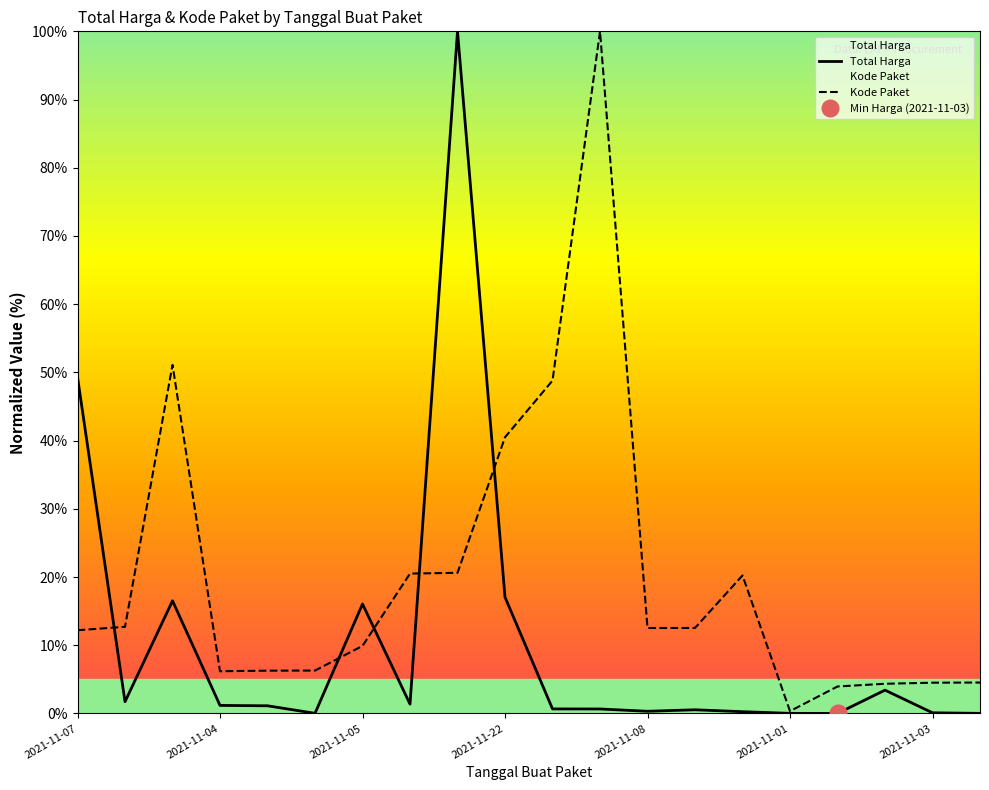

How many series are shown in this chart?

2